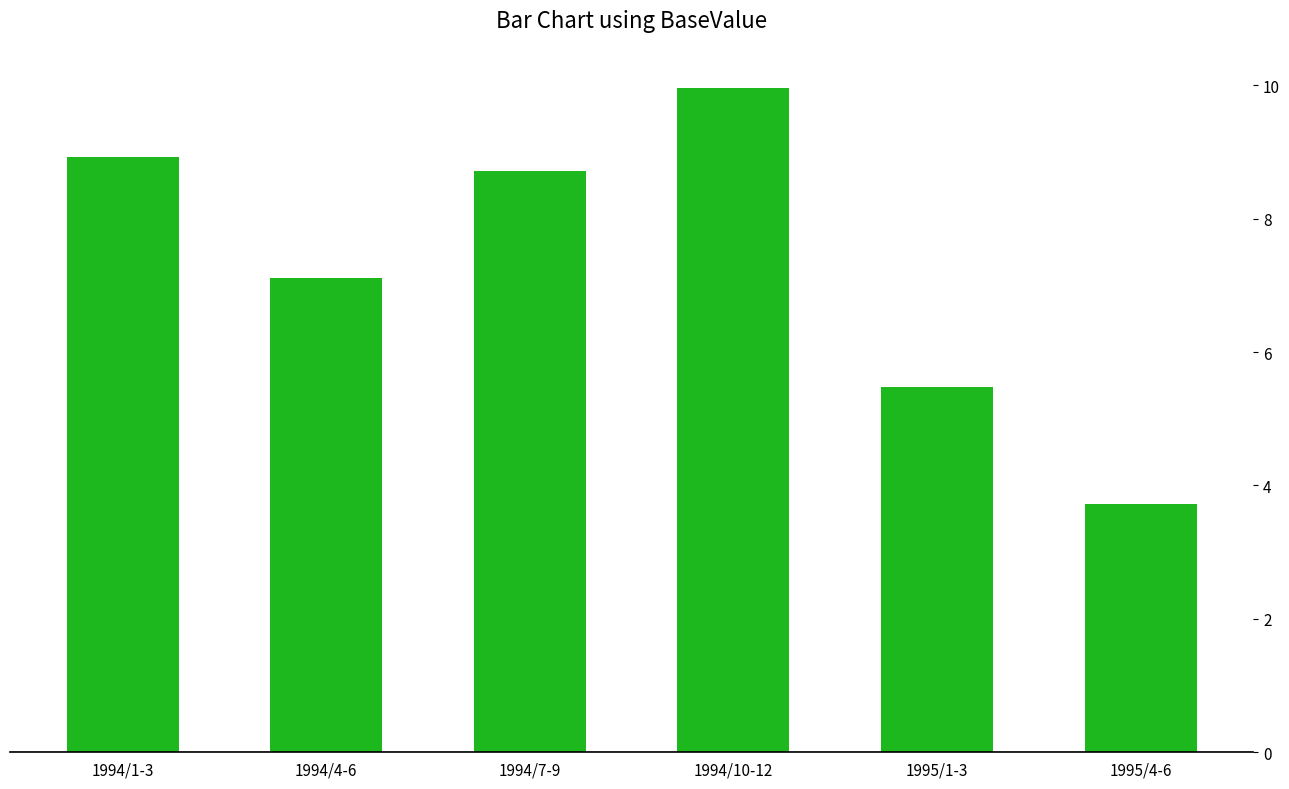

What is the label of the 4th bar from the left?

1994/10-12